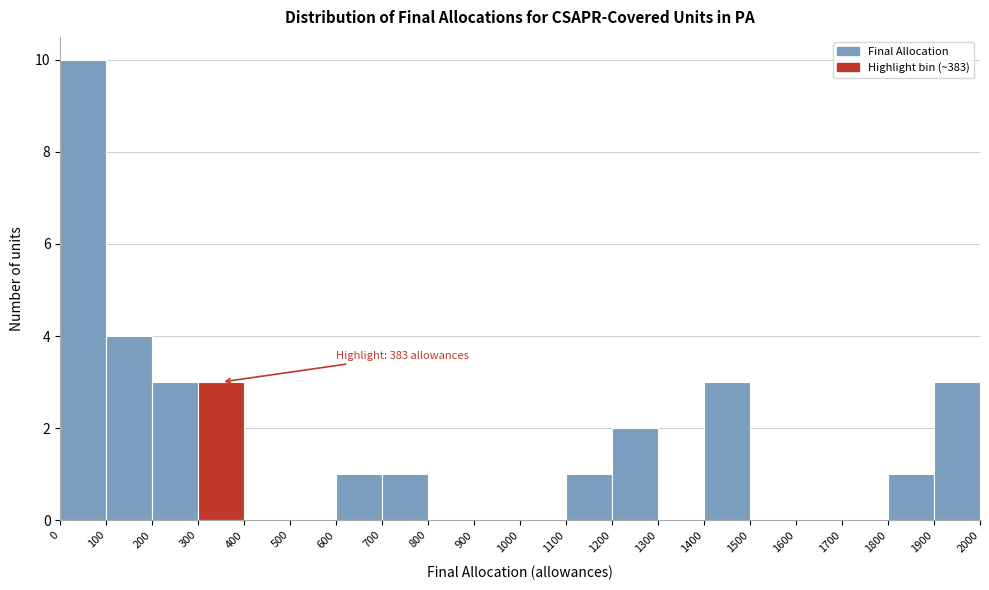

Which range on the x-axis has the tallest bar?

0 to 100